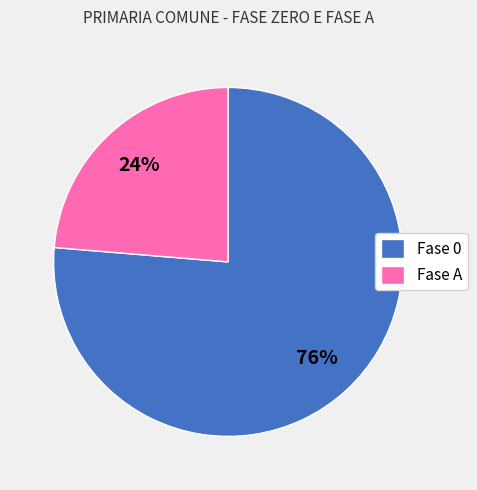

What percentage is the Fase 0 slice, to the nearest percent?

76%